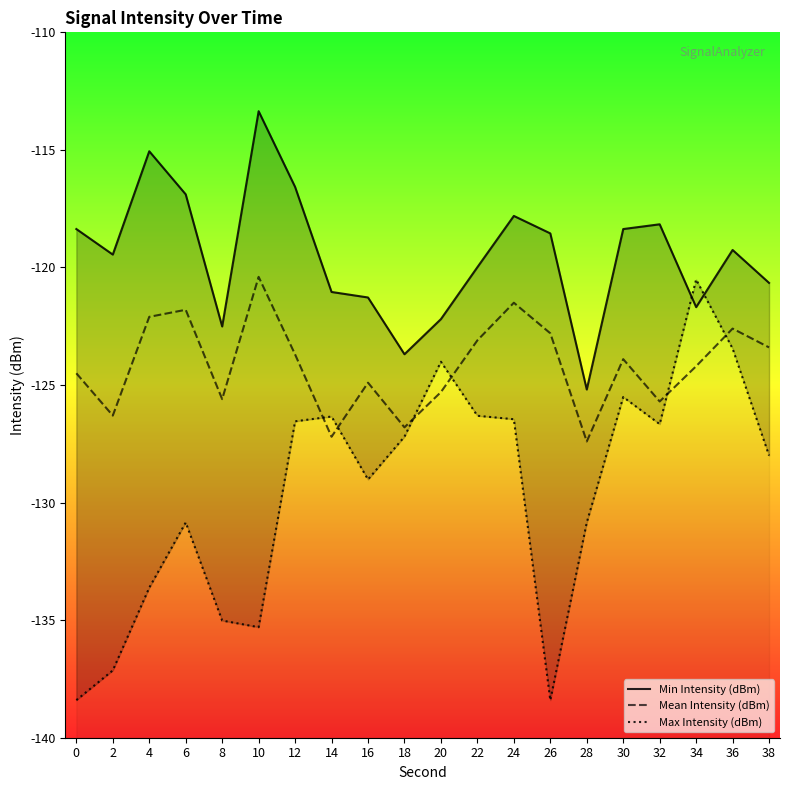

Which series has the largest total across all categories?

Min Intensity (dBm)